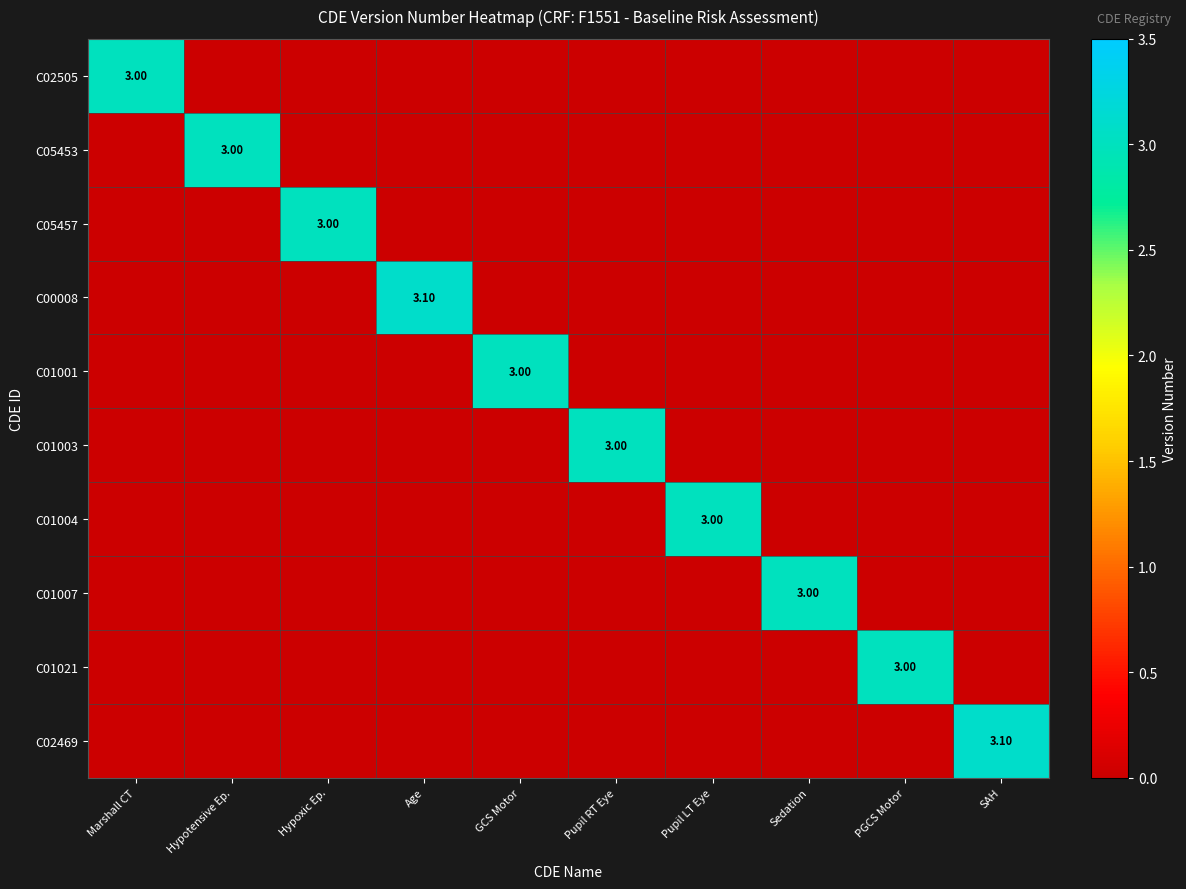

How many values in C05453 are above zero?

1